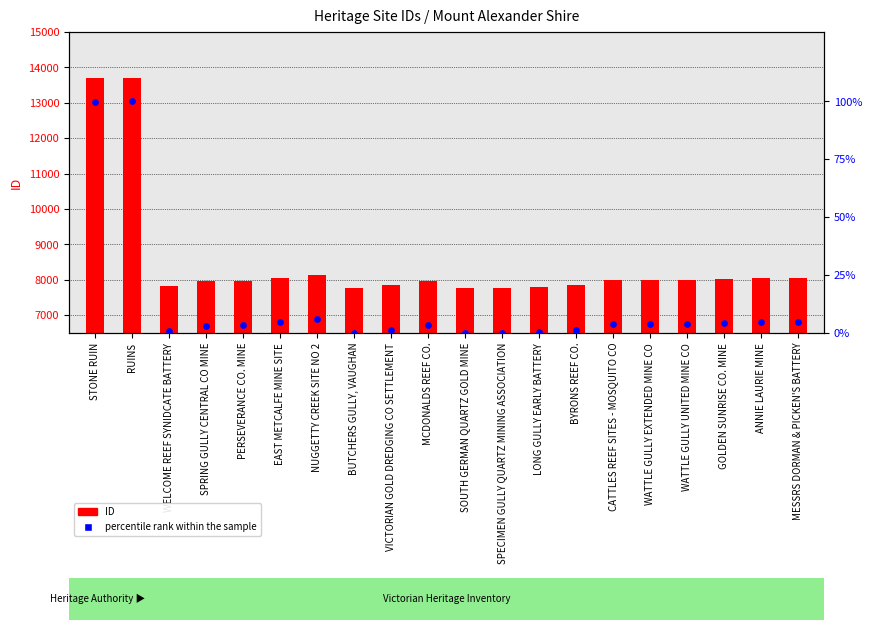

Which series has the largest total across all categories?

ID